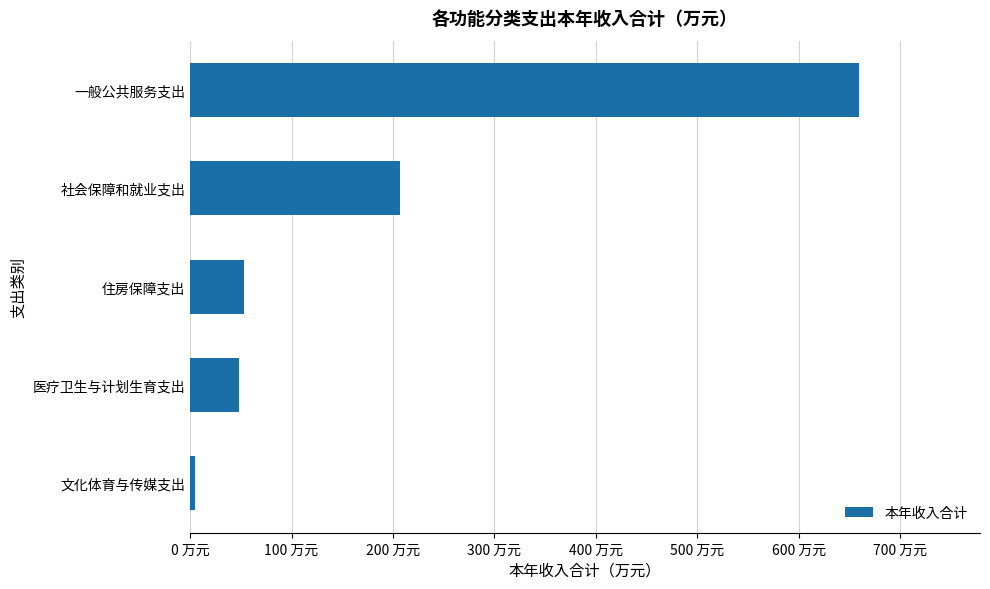

Does the chart contain stacked bars?

No